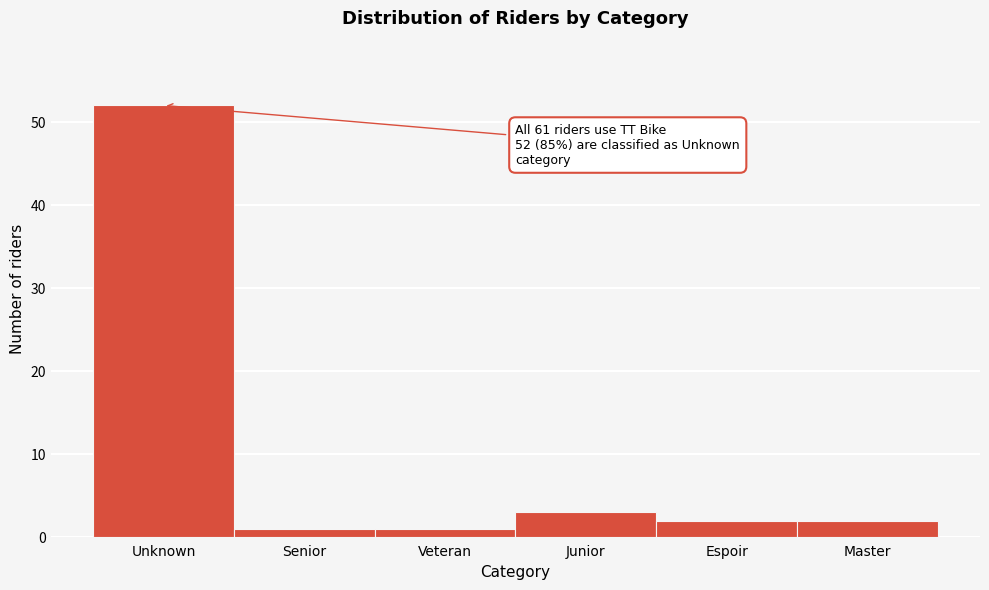

Reading right to left, transcribe all the data shown in this chart.

Master=2	Espoir=2	Junior=3	Veteran=1	Senior=1	Unknown=52